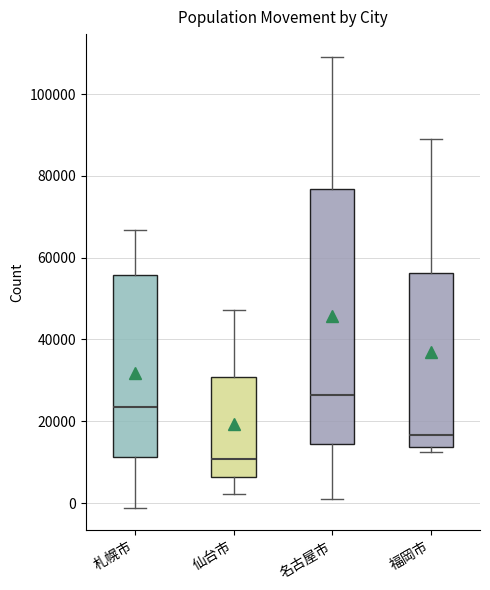

Where does the median line of the box for 名古屋市 sit on the y-axis? The values are not printed on the chart, so give them approximately, as read against the axis.

26000